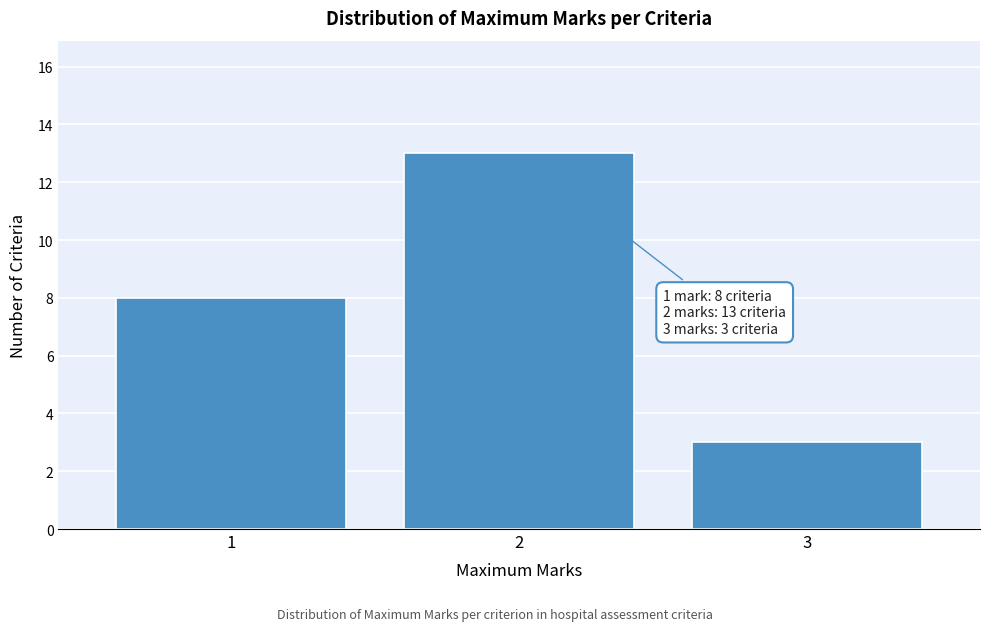

Reading right to left, extract all data points from this chart.

3	13	8